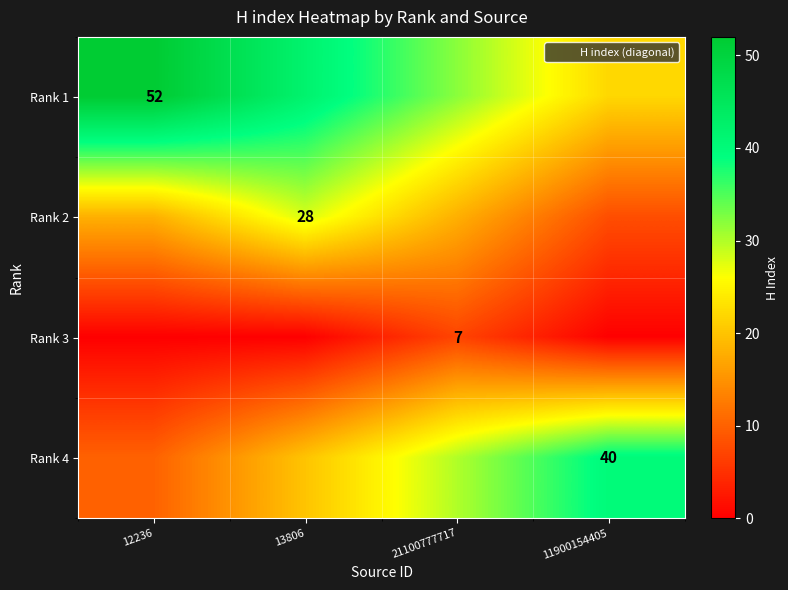

The Rank 2 series shows 12 at 13806. True or false?

False